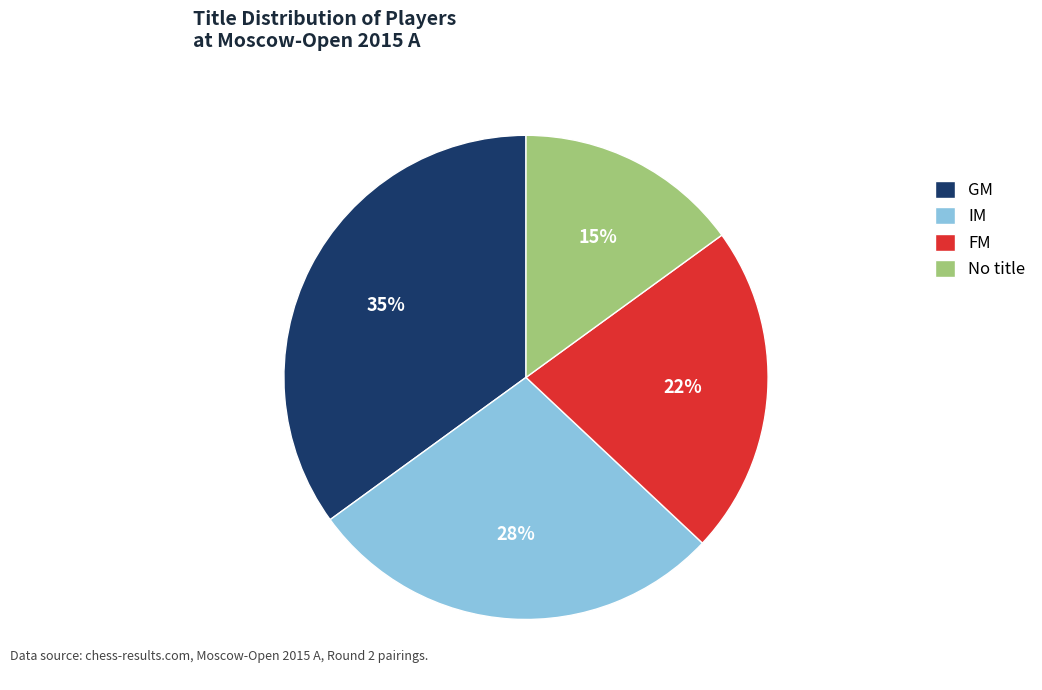

Which slice is the largest?

GM